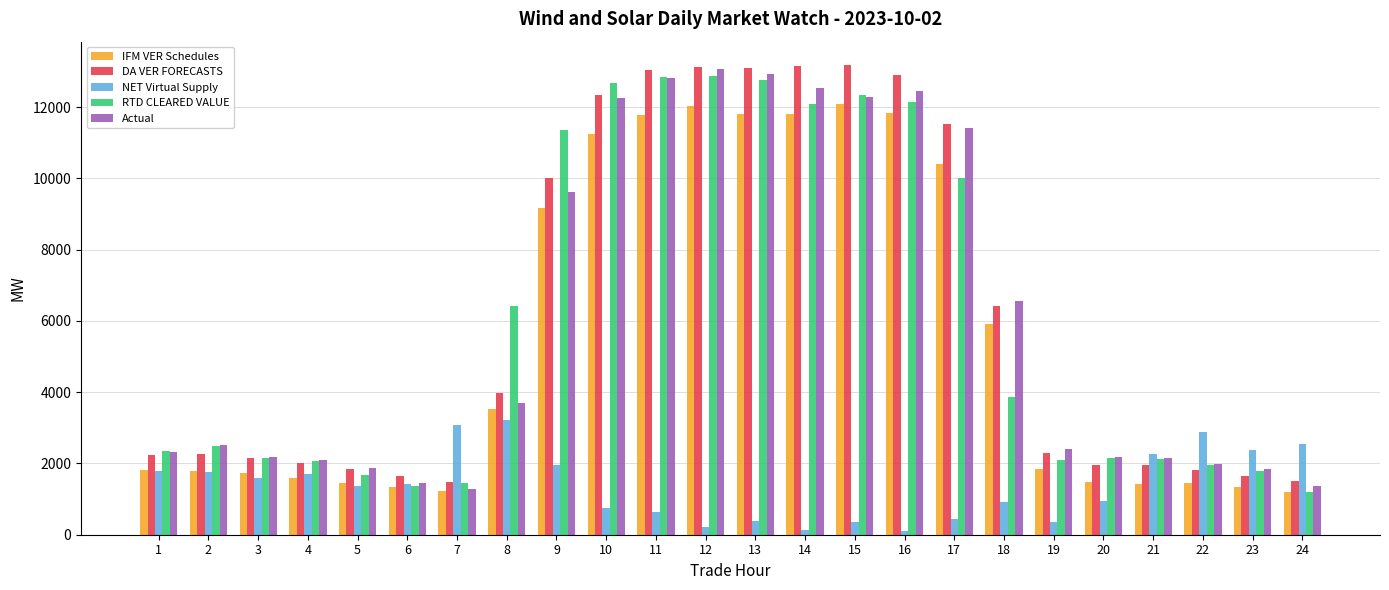

Read the RTD CLEARED VALUE value at 13.

12761.1